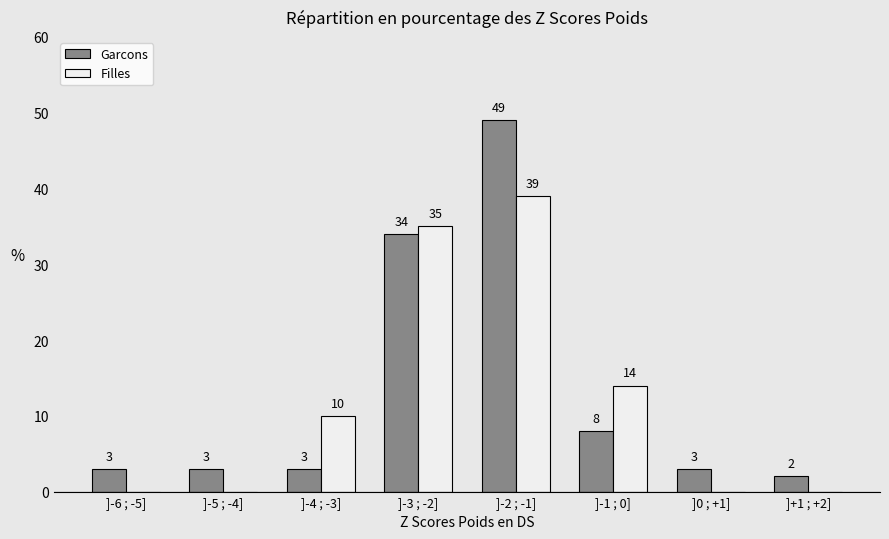

Reading left to right, list all the values displayed in this chart.

Garcons: ]-6 ; -5]=3	]-5 ; -4]=3	]-4 ; -3]=3	]-3 ; -2]=34	]-2 ; -1]=49	]-1 ; 0]=8	]0 ; +1]=3	]+1 ; +2]=2
Filles: ]-6 ; -5]=0	]-5 ; -4]=0	]-4 ; -3]=10	]-3 ; -2]=35	]-2 ; -1]=39	]-1 ; 0]=14	]0 ; +1]=0	]+1 ; +2]=0